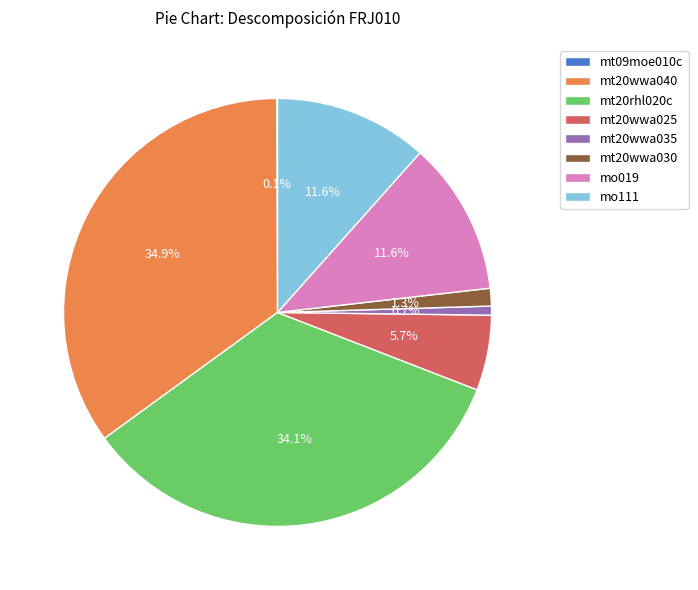

Which has a higher value, mt20wwa030 or mo019?

mo019